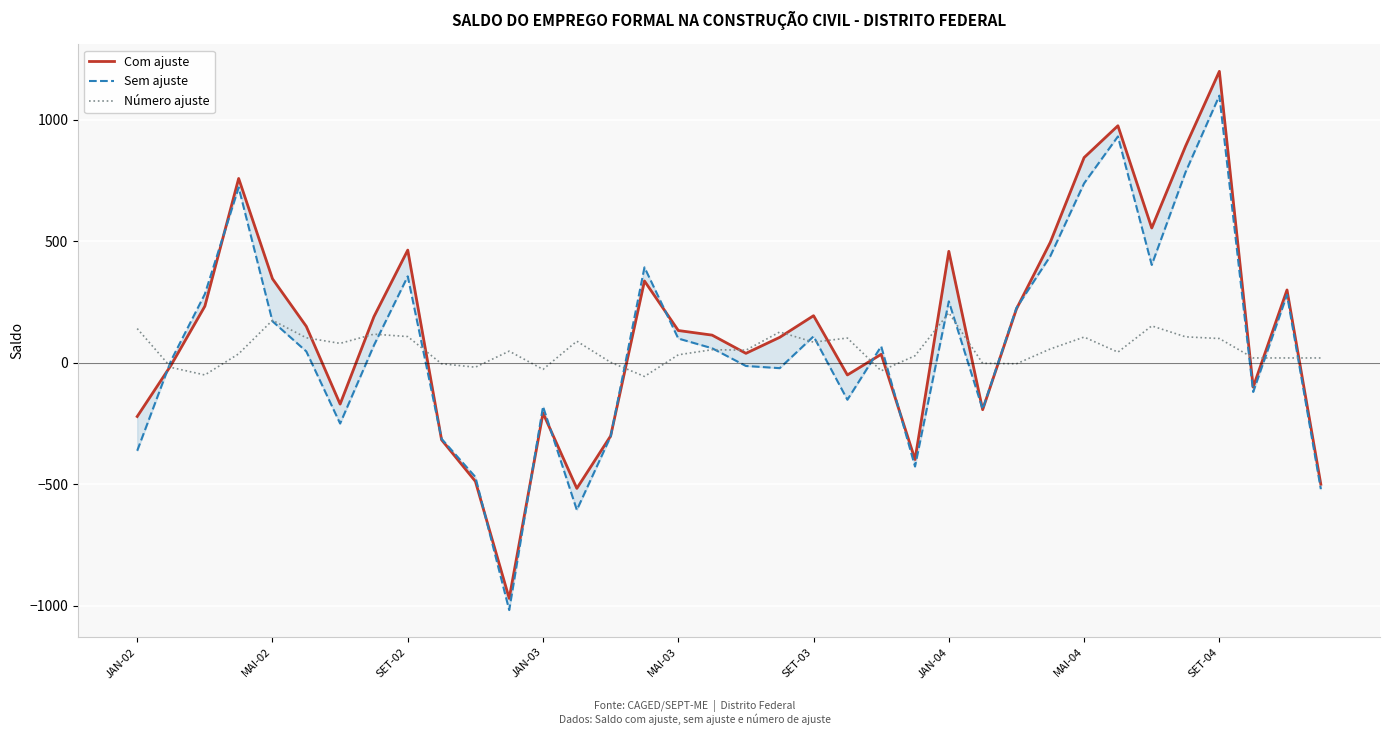

List the series in order of their peak value, lowest first.

Número ajuste, Sem ajuste, Com ajuste